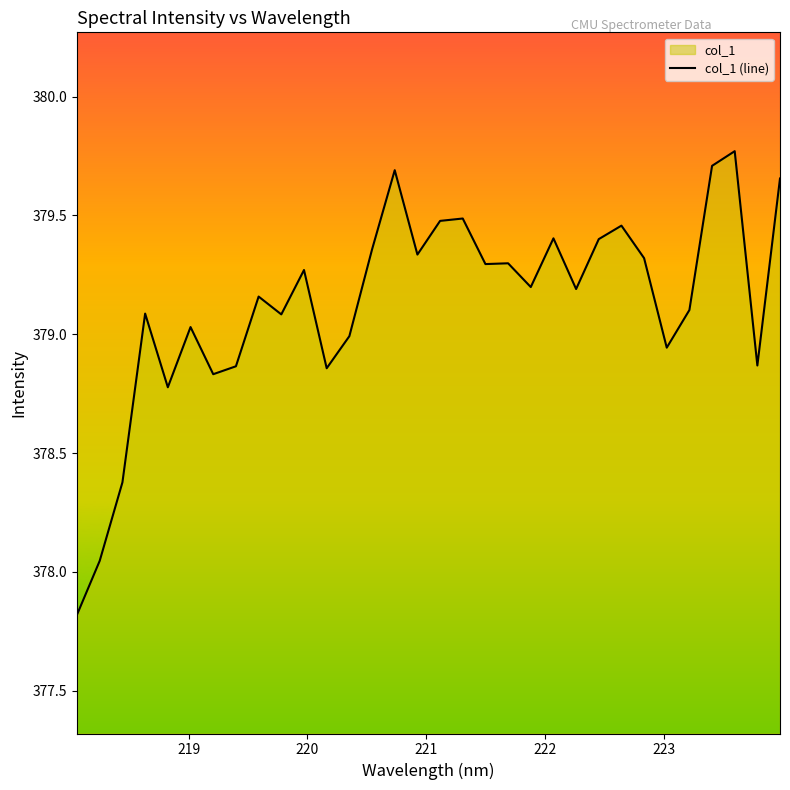

What is the smallest value displayed?

377.8